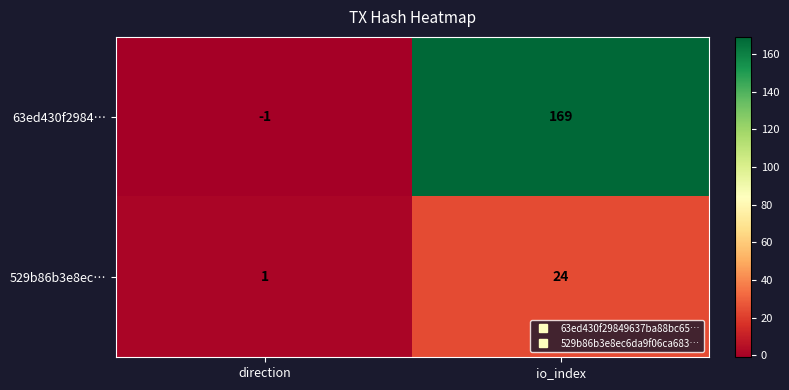

Between direction and io_index, which series saw the biggest shift?

63ed430f2984…